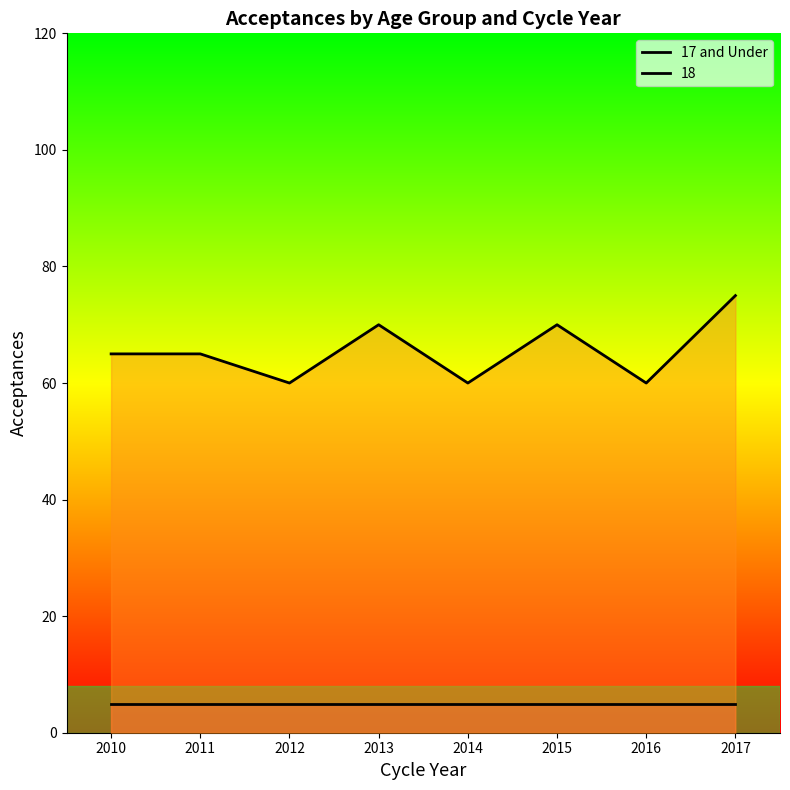

What is the value of the 6th point from the left?

70